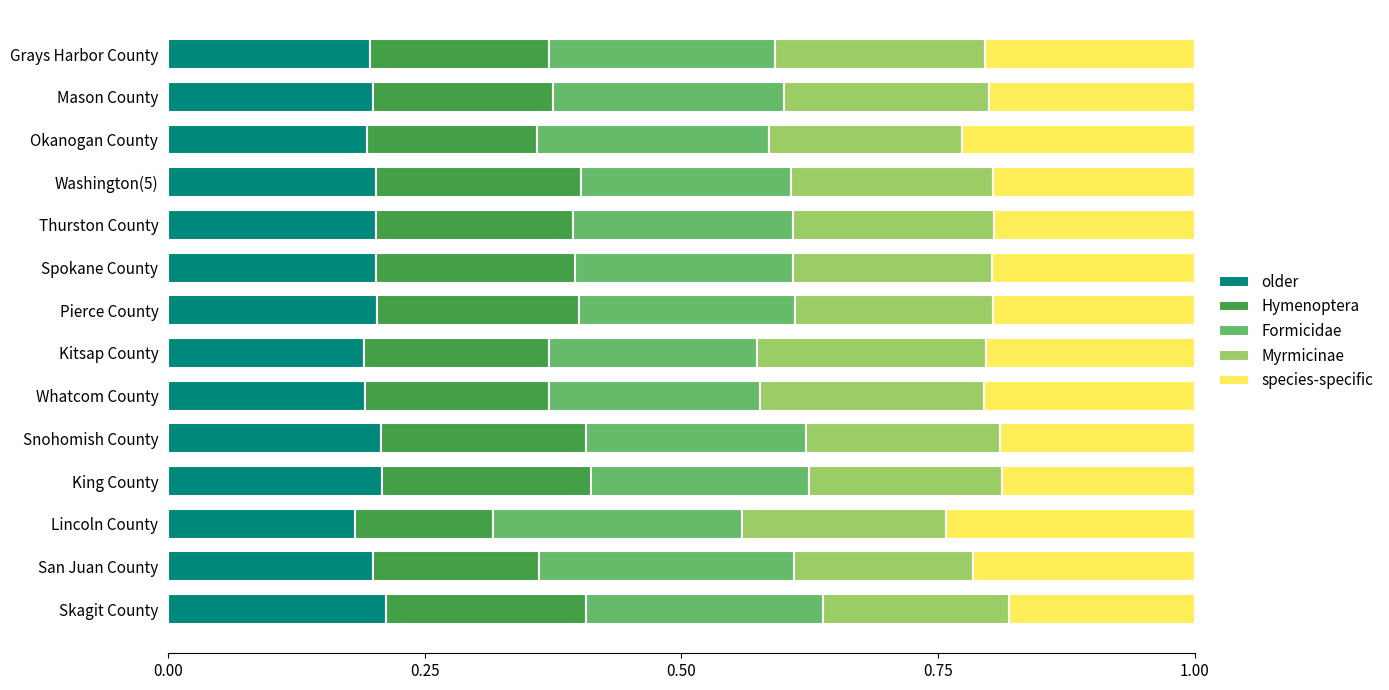

What is the total value across all series at Okanogan County?

1.0